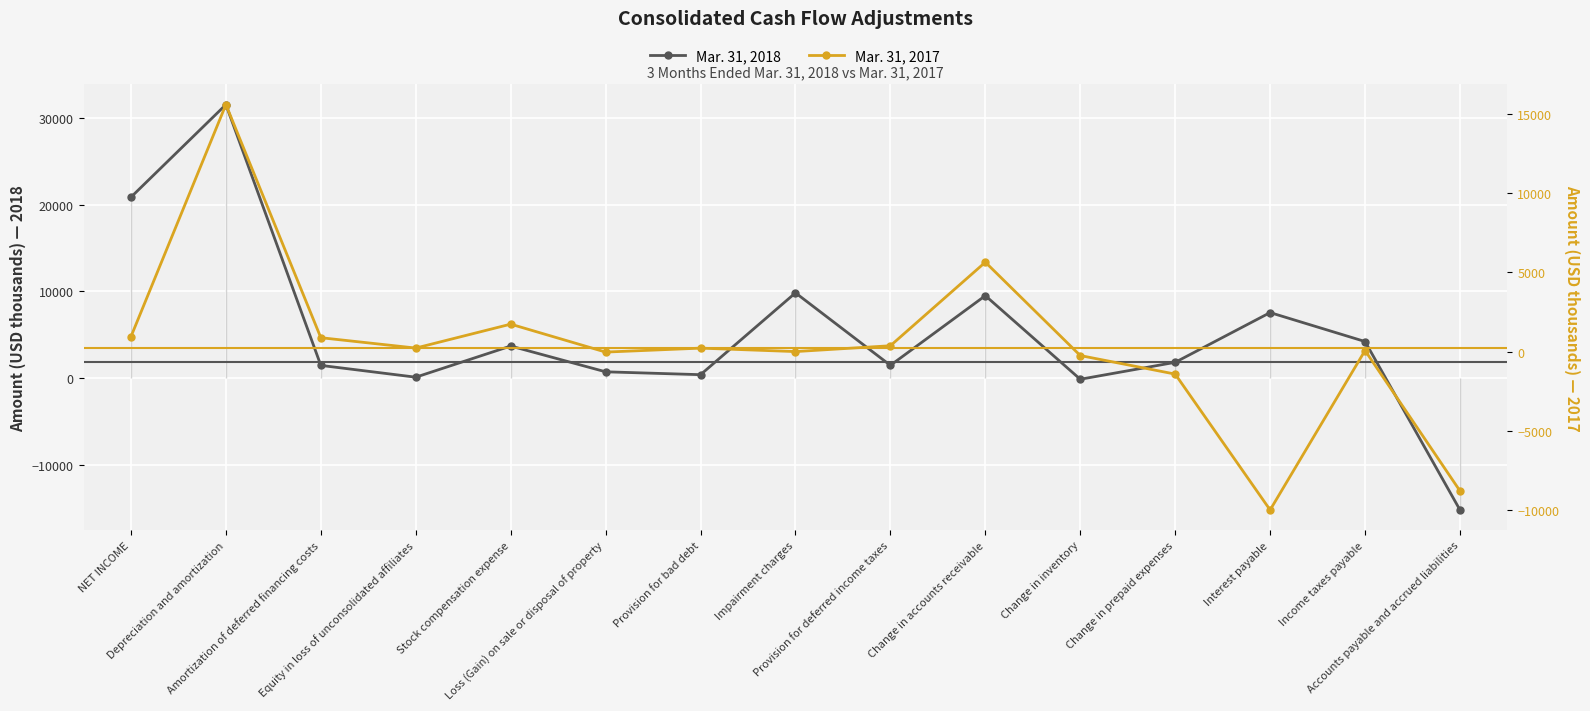

Reading left to right, what are all the values shown in this chart?

Mar. 31, 2018: NET INCOME=20855	Depreciation and amortization=31534	Amortization of deferred financing costs=1446	Equity in loss of unconsolidated affiliates=85	Stock compensation expense=3679	Loss (Gain) on sale or disposal of property=706	Provision for bad debt=375	Impairment charges=9815	Provision for deferred income taxes=1450	Change in accounts receivable=9491	Change in inventory=-154	Change in prepaid expenses=1801	Interest payable=7539	Income taxes payable=4199	Accounts payable and accrued liabilities=-15232
Mar. 31, 2017: NET INCOME=945	Depreciation and amortization=15604	Amortization of deferred financing costs=877	Equity in loss of unconsolidated affiliates=222	Stock compensation expense=1733	Loss (Gain) on sale or disposal of property=-32	Provision for bad debt=218	Impairment charges=0	Provision for deferred income taxes=369	Change in accounts receivable=5647	Change in inventory=-251	Change in prepaid expenses=-1423	Interest payable=-10006	Income taxes payable=67	Accounts payable and accrued liabilities=-8803